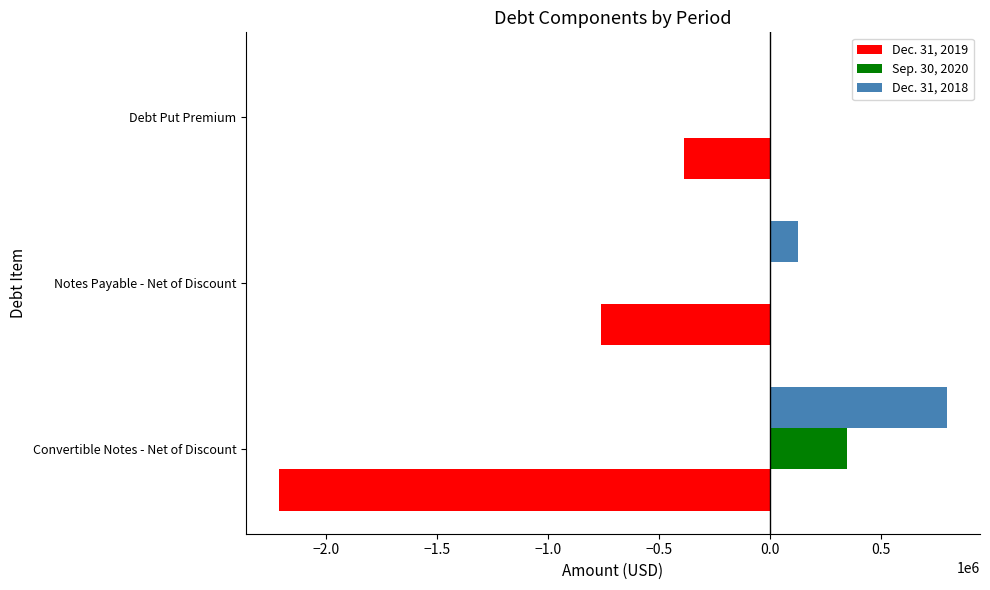

Is it true that Dec. 31, 2019 equals -2210950.0 at Convertible Notes - Net of Discount?

True